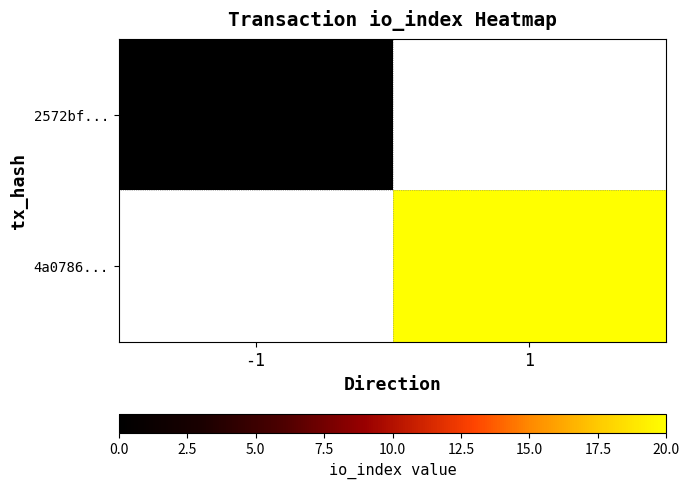

List the labels in order of 4a0786... value, smallest first.

-1, 1